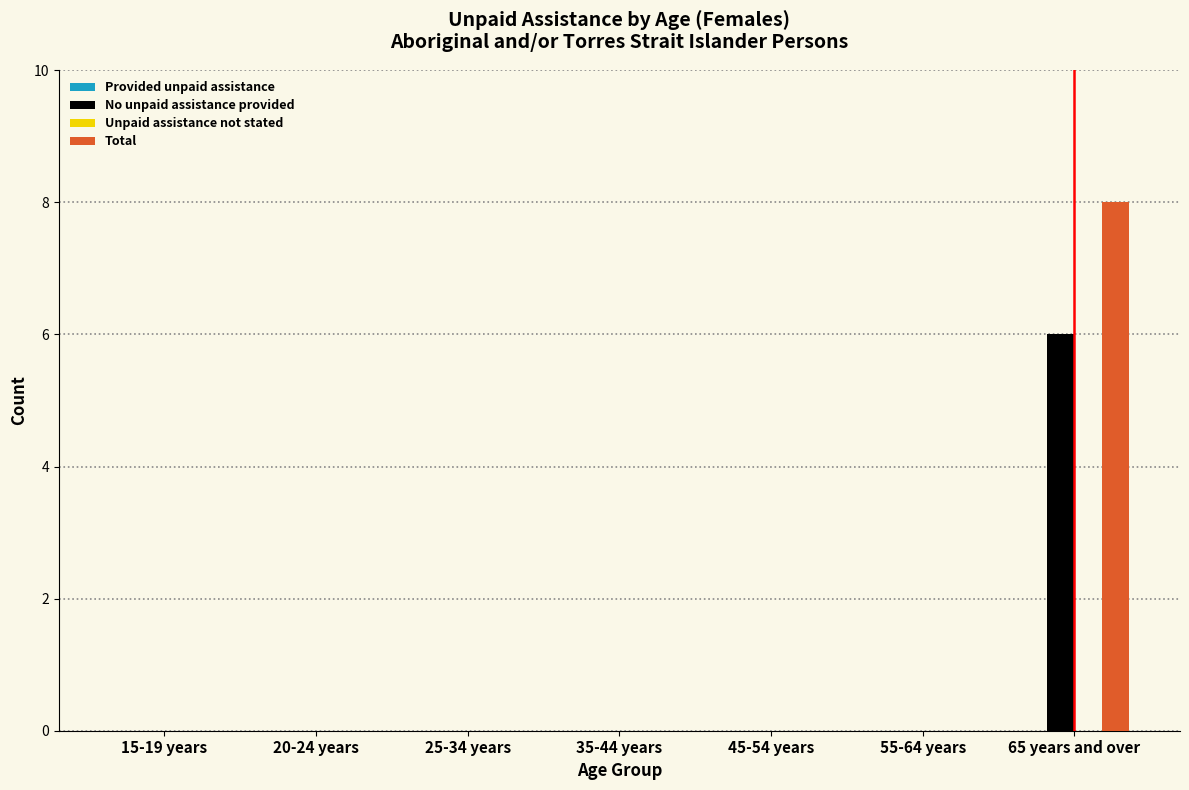

Reading right to left, extract all data points from this chart.

No unpaid assistance provided: 65 years and over=6	55-64 years=0	45-54 years=0	35-44 years=0	25-34 years=0	20-24 years=0	15-19 years=0
Total: 65 years and over=8	55-64 years=0	45-54 years=0	35-44 years=0	25-34 years=0	20-24 years=0	15-19 years=0